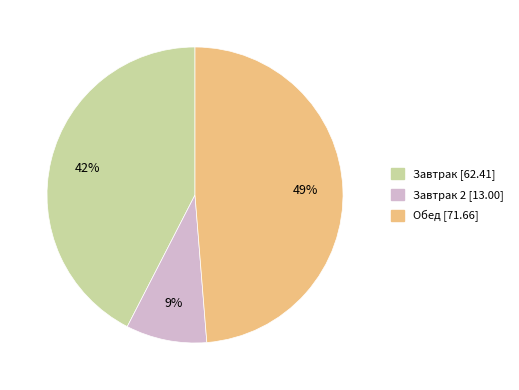

The Обед [71.66] slice represents 56% of the pie. True or false?

False